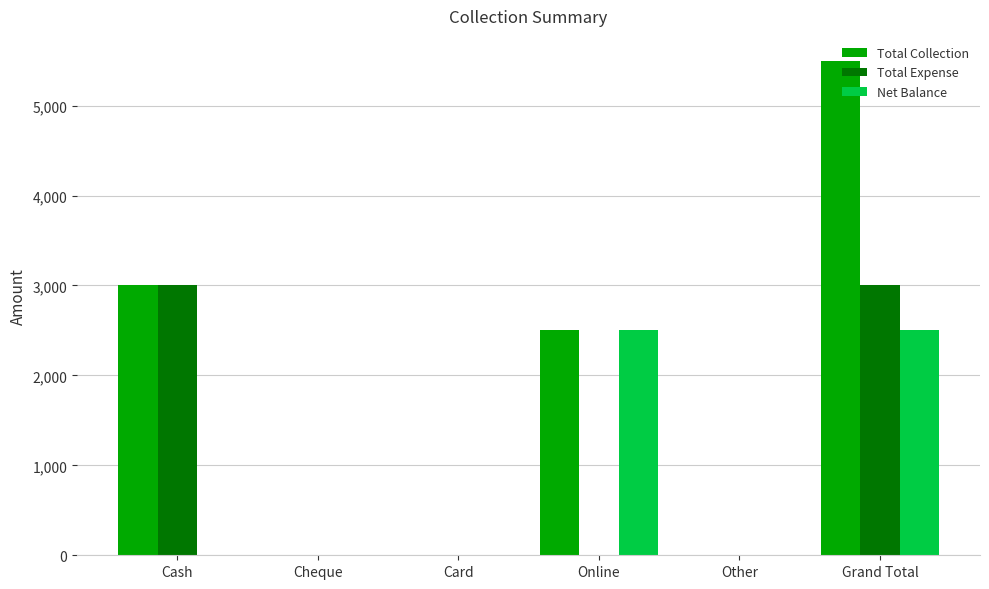

What are all the series names shown in the legend?

Total Collection, Total Expense, Net Balance